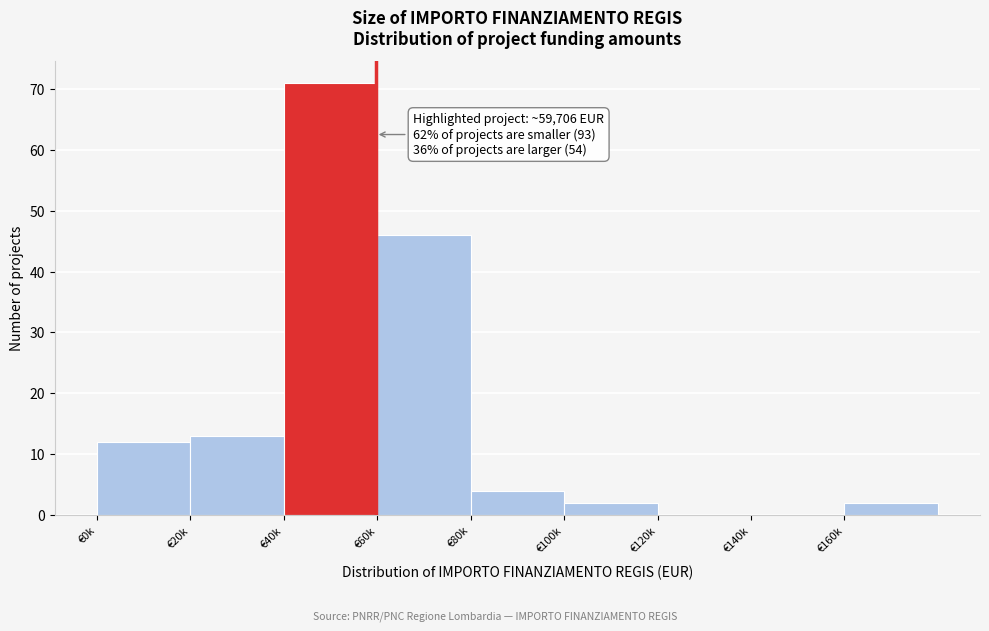

Reading left to right, what are all the values shown in this chart?

€0k=12	€20k=13	€40k=71	€60k=46	€80k=4	€100k=2	€120k=0	€140k=0	€160k=2